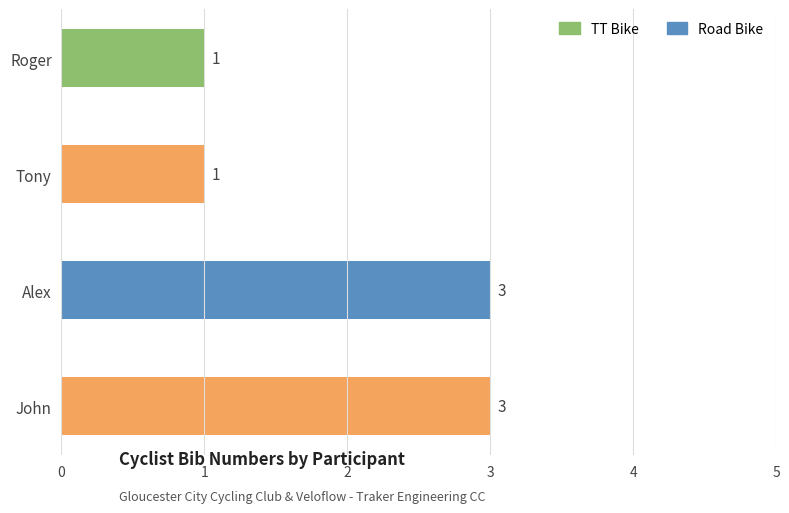

Reading bottom to top, extract all data points from this chart.

John=3	Alex=3	Tony=1	Roger=1